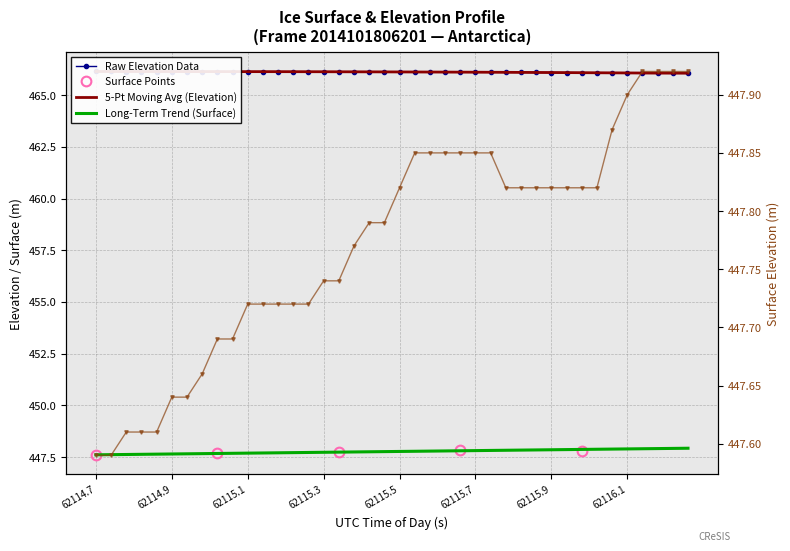

At which category is the sum across all series the highest?

62116.1551